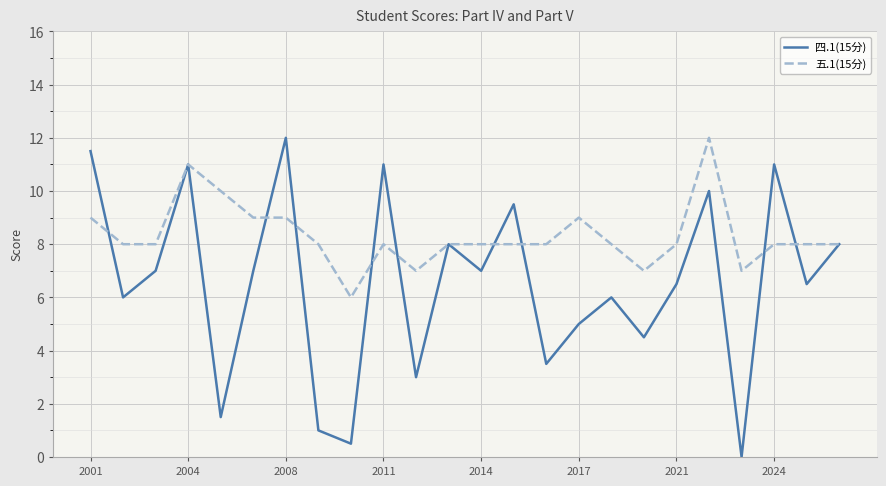

Which series has the largest total across all categories?

五.1(15分)